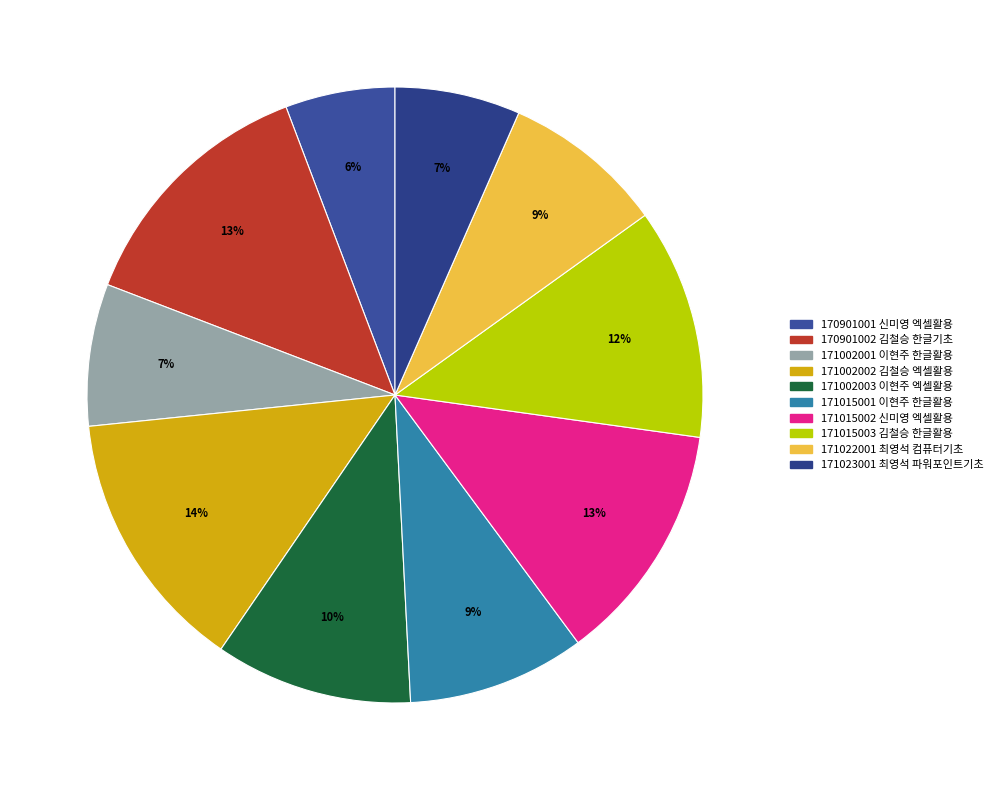

Does any single category account for the majority?

No